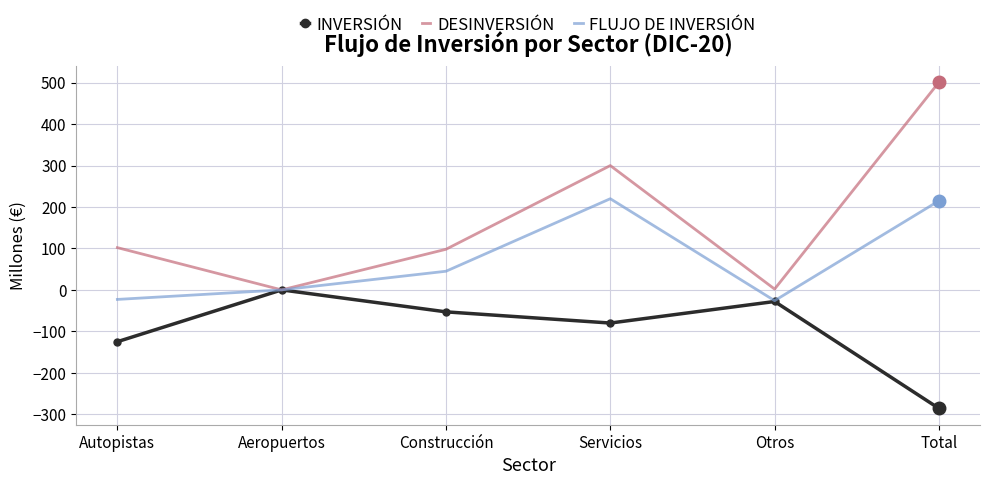

What is the spread (max minus min) of values at Total?

787